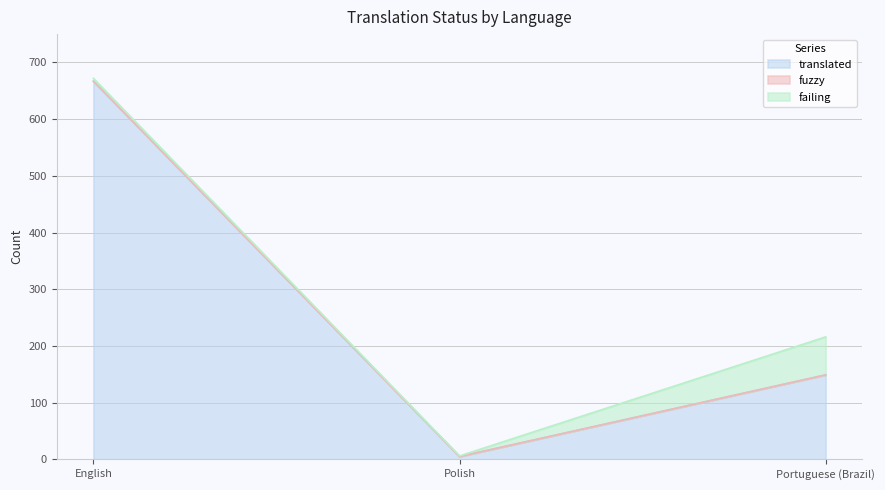

Reading left to right, extract all data points from this chart.

translated: English=667	Polish=5	Portuguese (Brazil)=149
fuzzy: English=0	Polish=0	Portuguese (Brazil)=0
failing: English=5	Polish=1	Portuguese (Brazil)=67